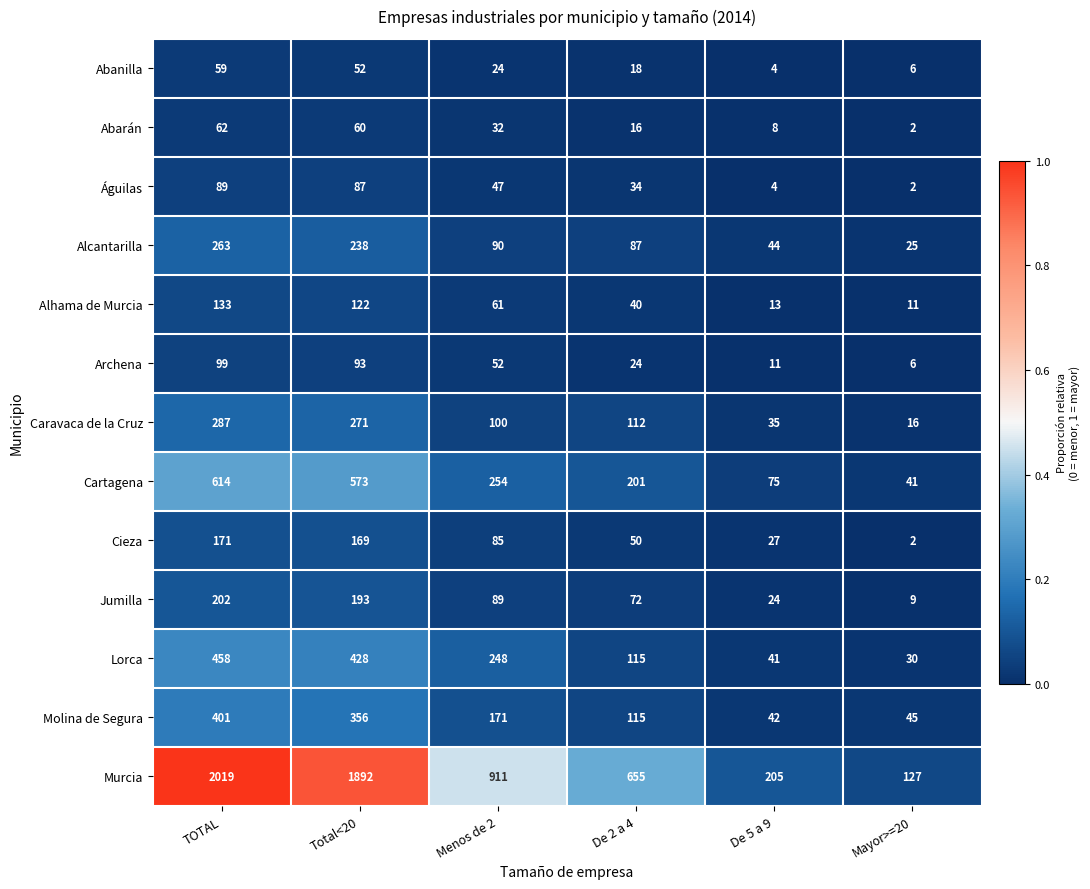

Is it true that Archena equals 6 at Mayor>=20?

True